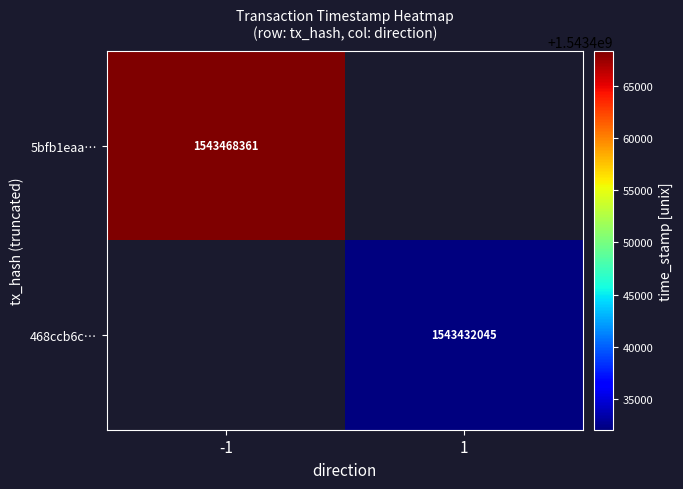

At how many categories does at least one series exceed 1543444085?

1